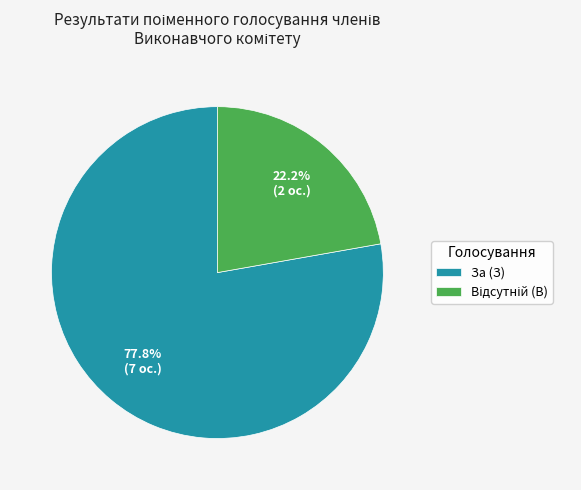

Which slice represents more than half of the pie?

За (З)